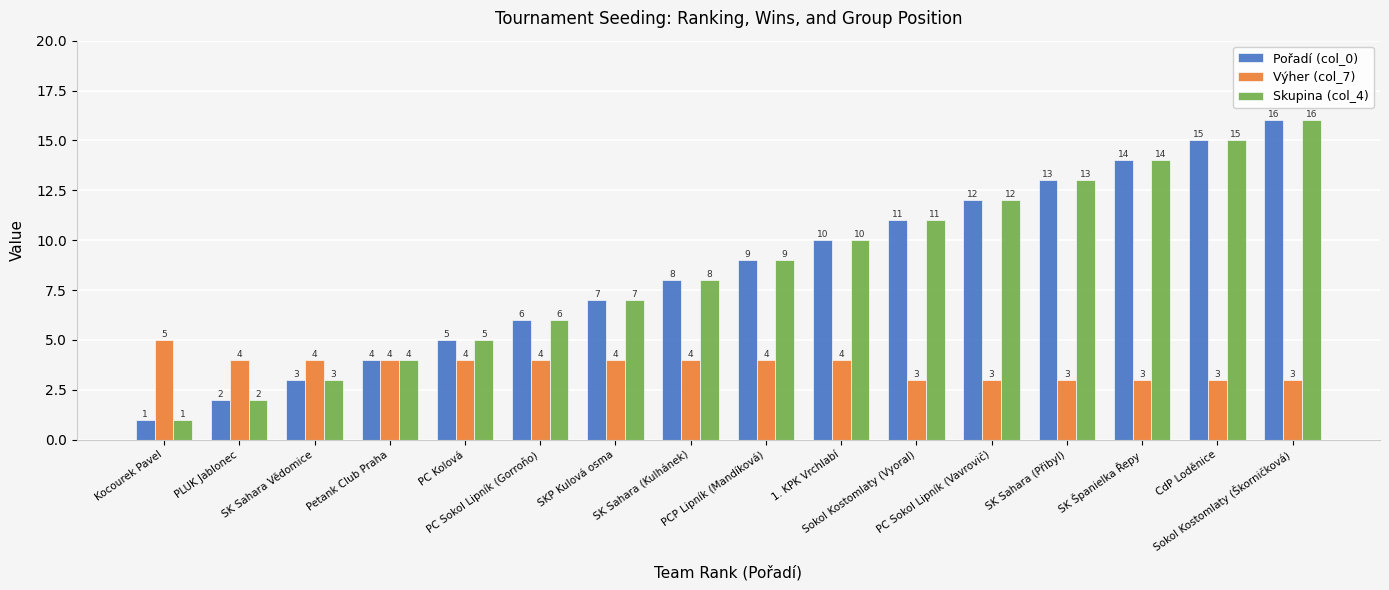

At which category is the sum across all series the highest?

Sokol Kostomlaty (Škorničková)